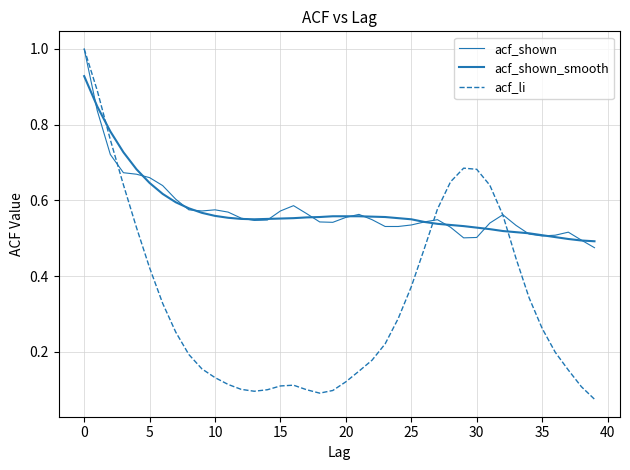

What is the label of the 17th point from the left?

16